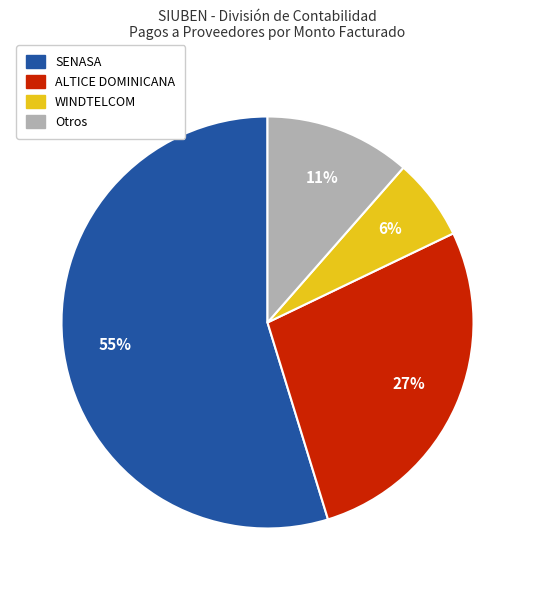

Which slice is the smallest?

WINDTELCOM